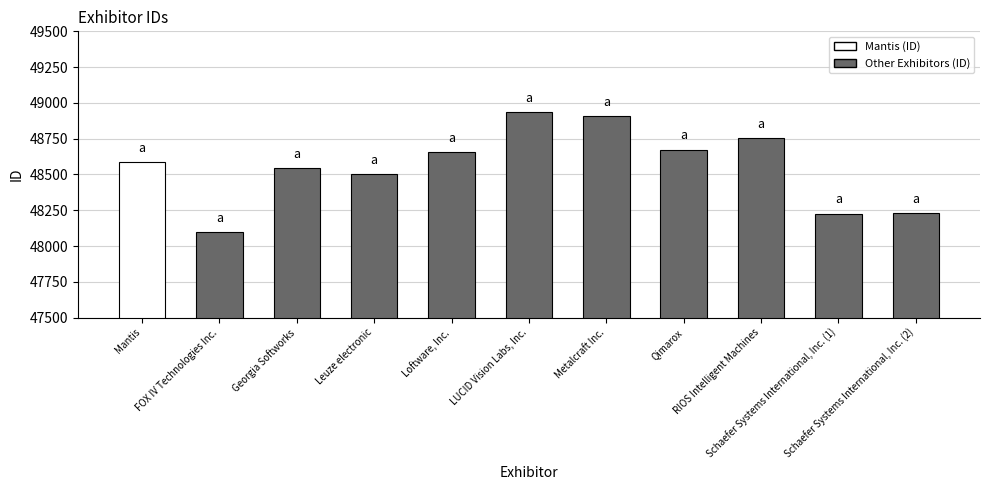

What is the average value?

48556